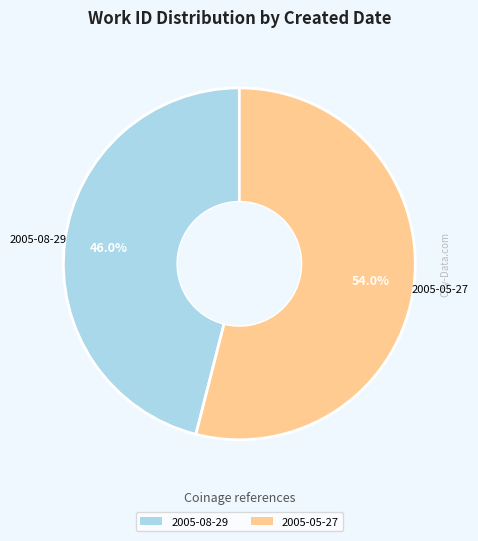

Does 2005-05-27 represent more than half of the total?

Yes